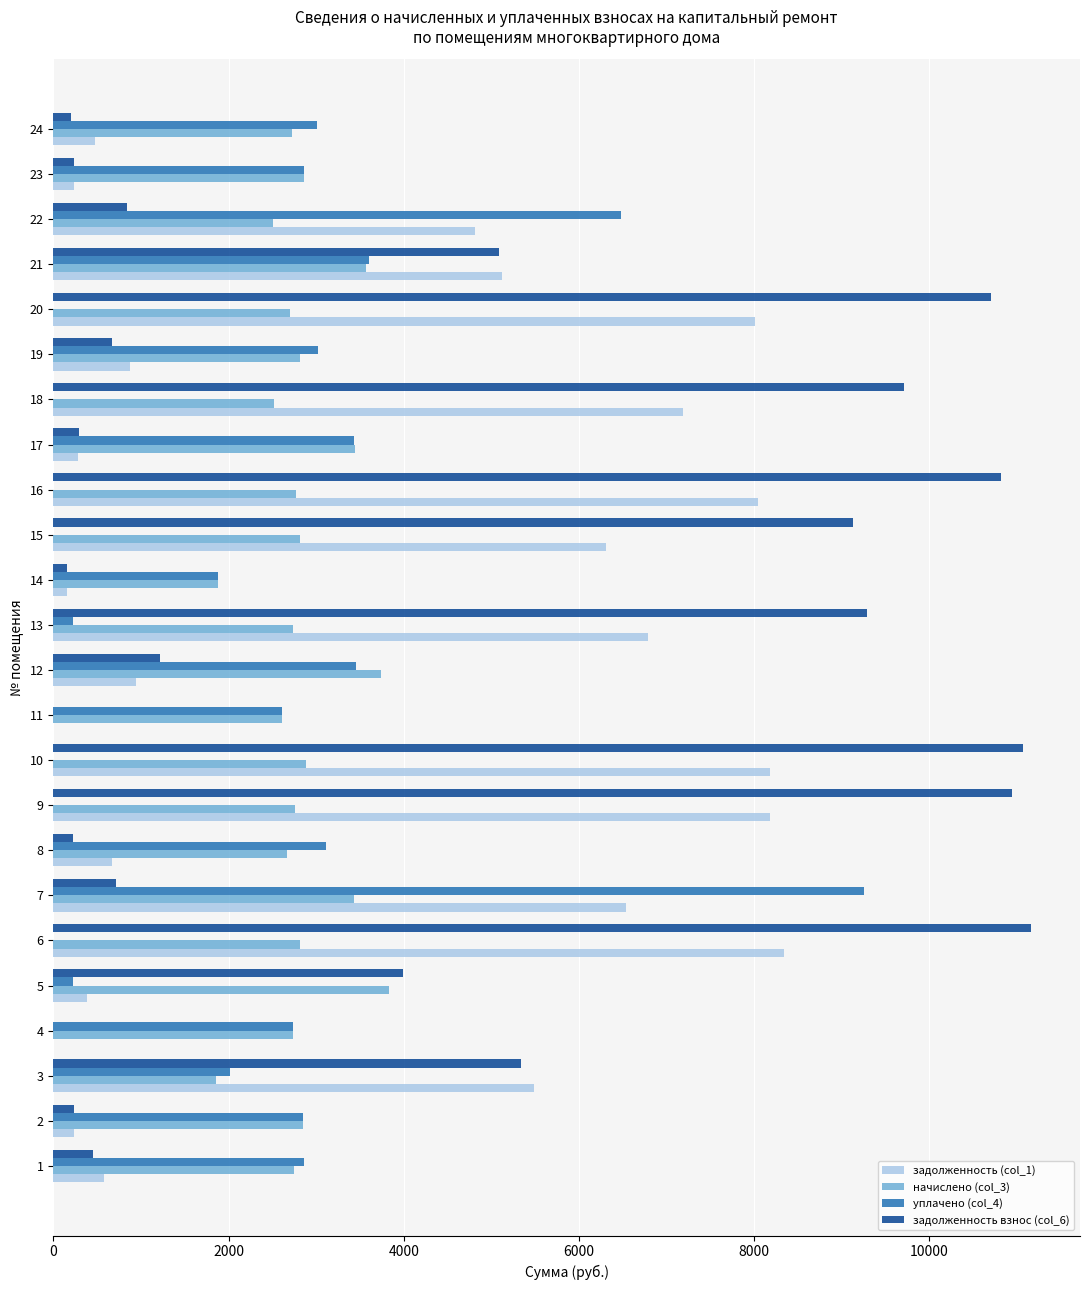

Where is задолженность взнос (col_6) nearest to the value 5579?

3